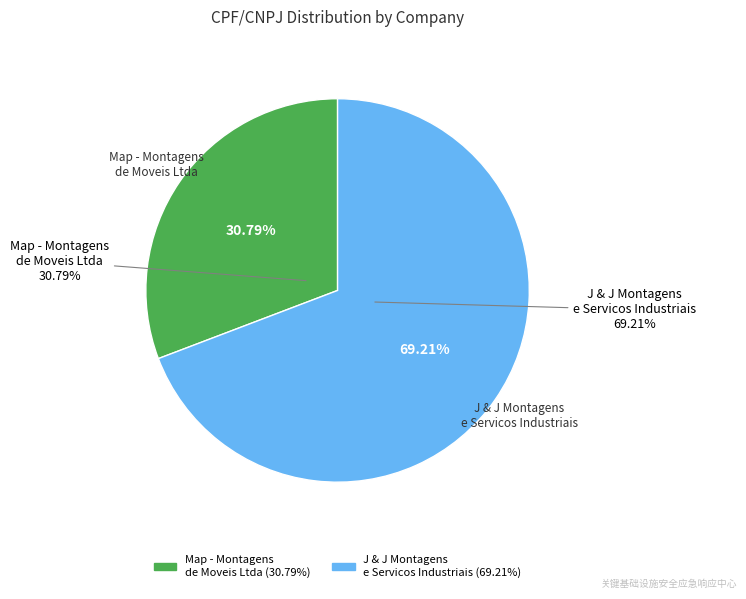

How many segments does this pie chart have?

2